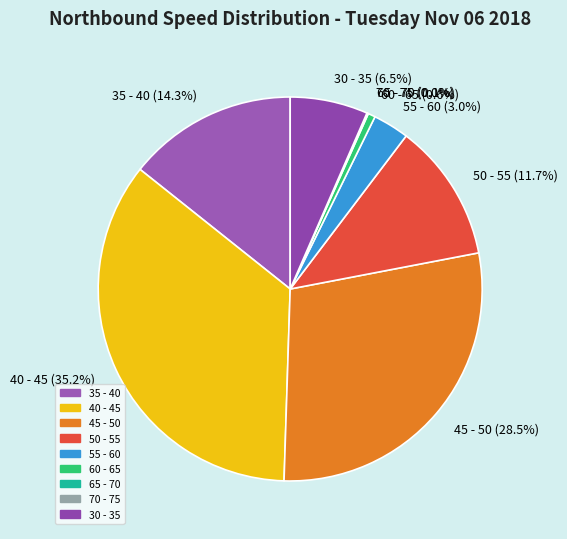

To the nearest percent, what portion does 50 - 55 represent?

12%